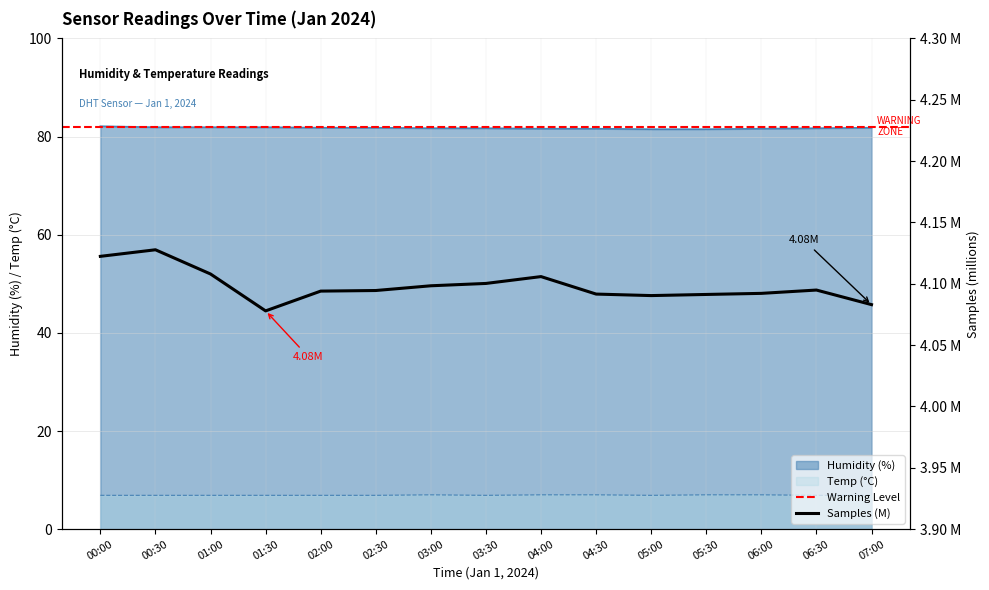

True or false: Samples_M and Temp intersect in this chart.

False